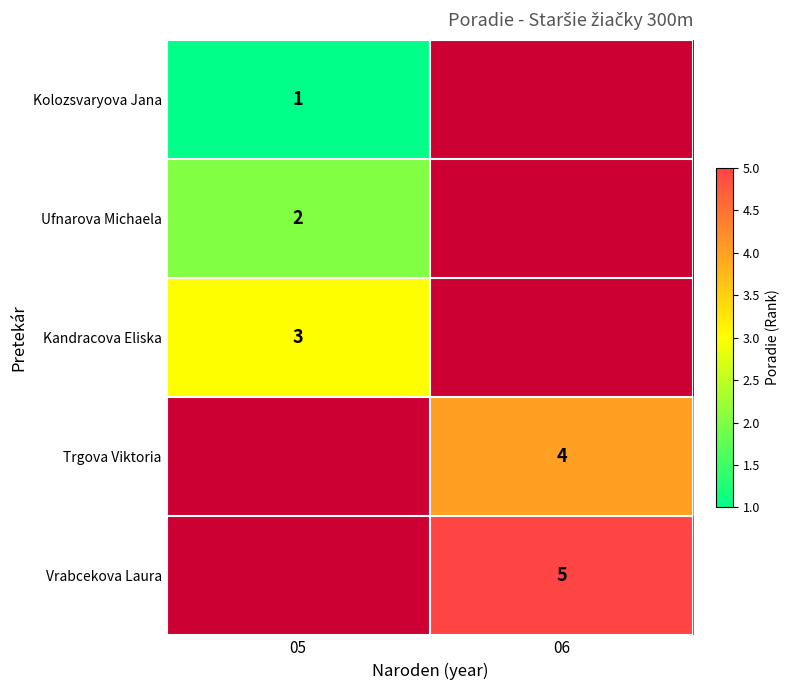

How many distinct data groups are displayed?

5